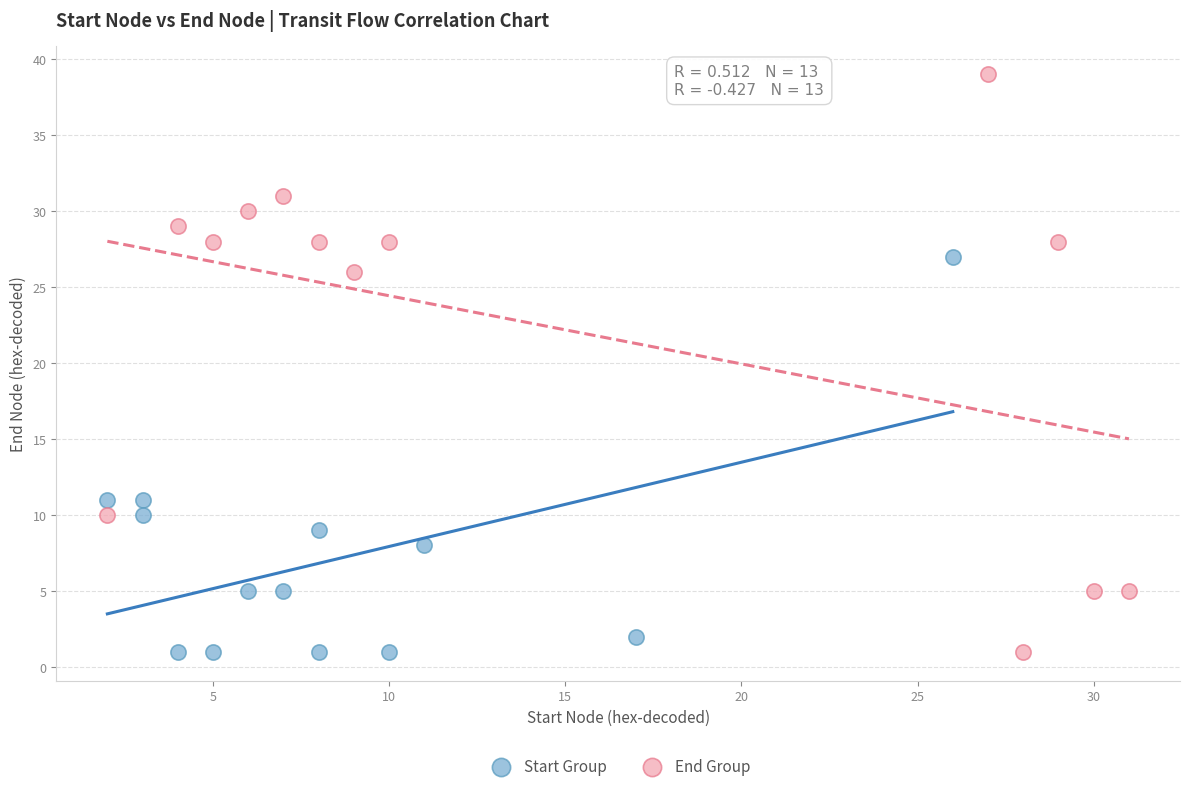

Which series contains the highest Y value?

End Group